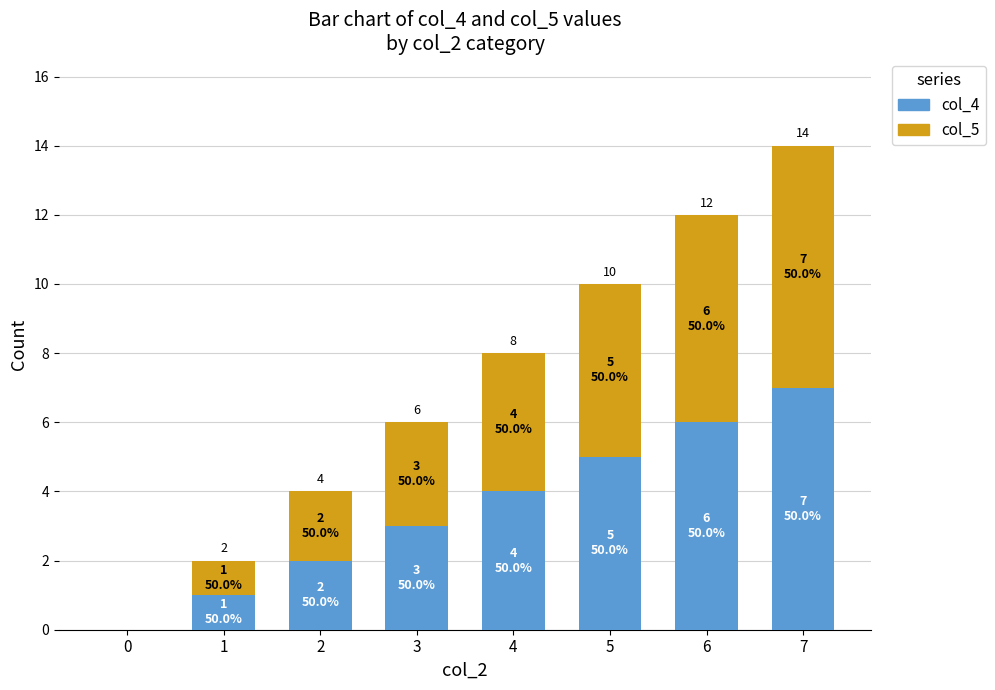

Where is col_4 nearest to the value 3?

3